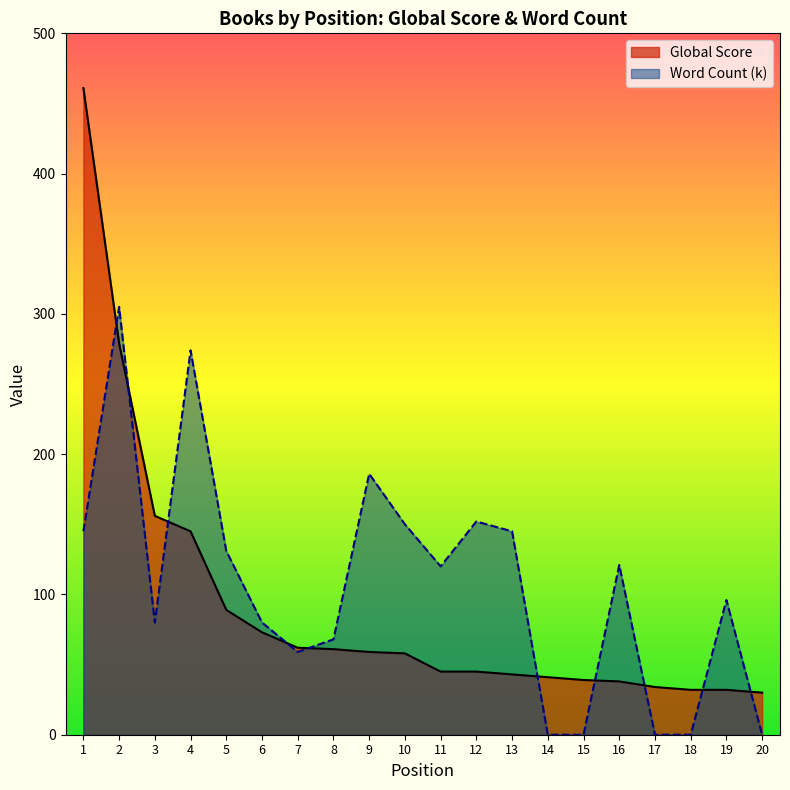

Which series ends up on top after the final intersection of Word Count (k) and Global Score?

Global Score